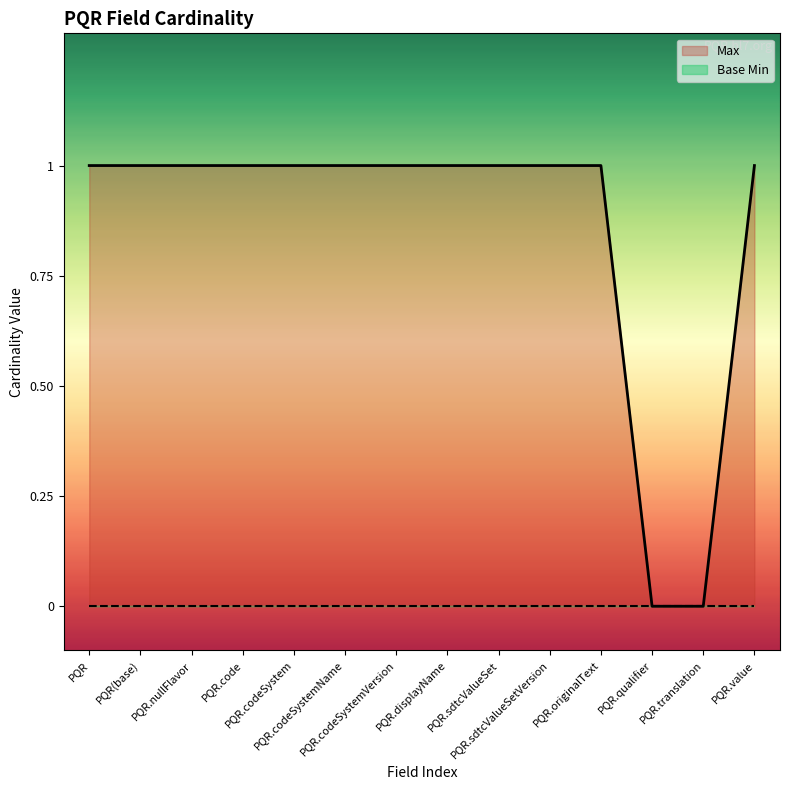

True or false: the data has more than 1 interior local peaks.

False